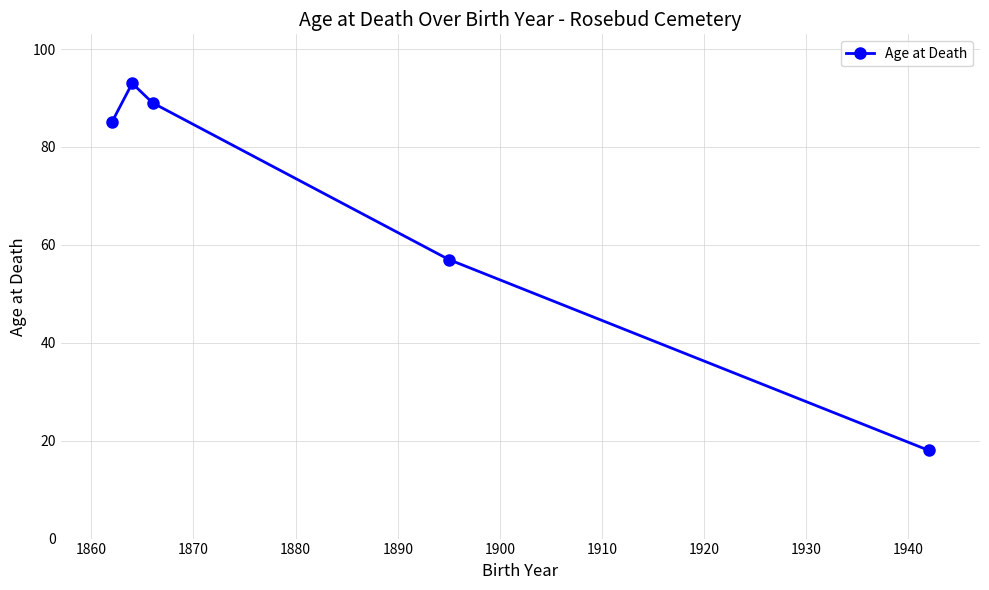

How many distinct data groups are displayed?

1